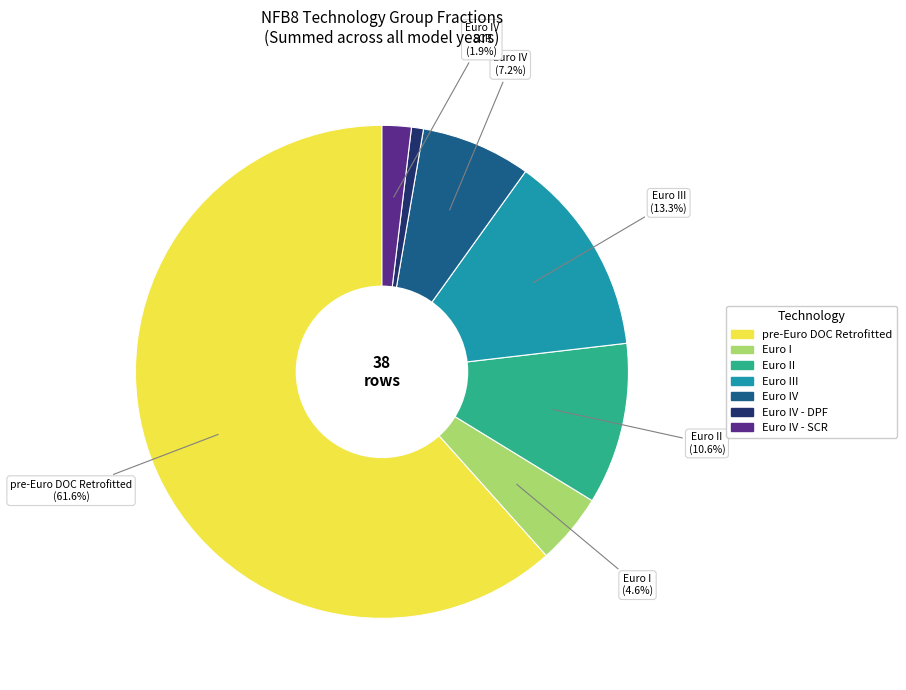

How many slices are in this pie chart?

7